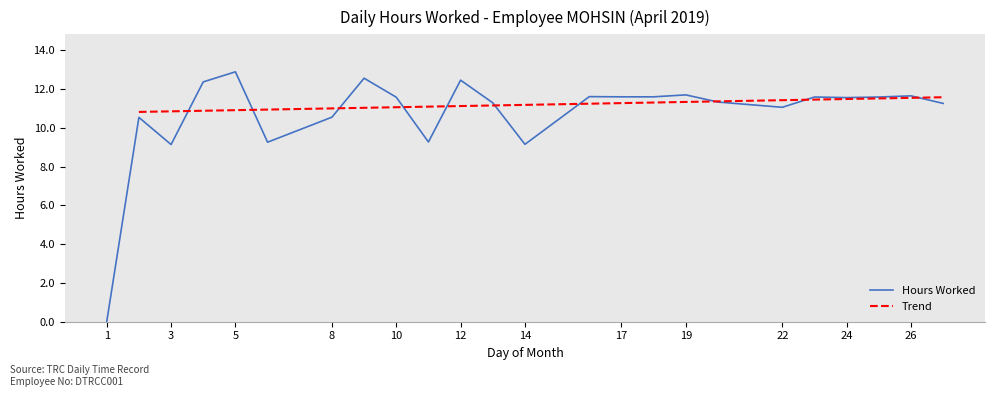

List the labels in order of value, smallest first.

1, 3, 14, 6, 11, 2, 8, 22, 27, 13, 20, 24, 10, 23, 25, 17, 18, 16, 26, 19, 4, 12, 9, 5